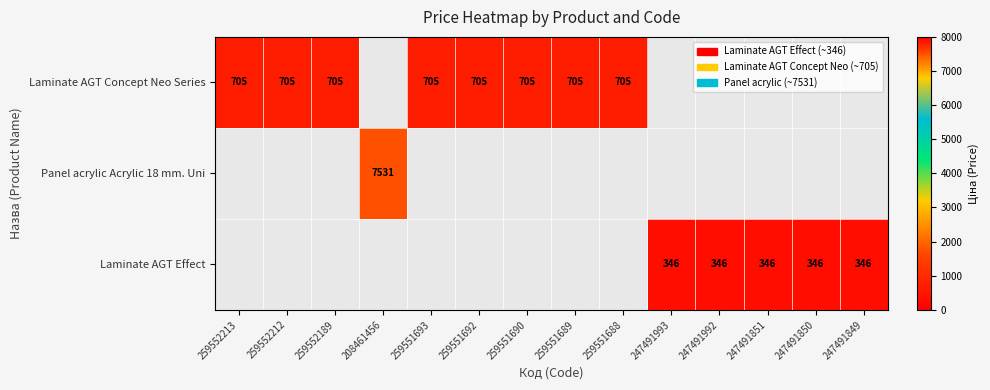

At which category does the chart reach its minimum across all series?

247491993